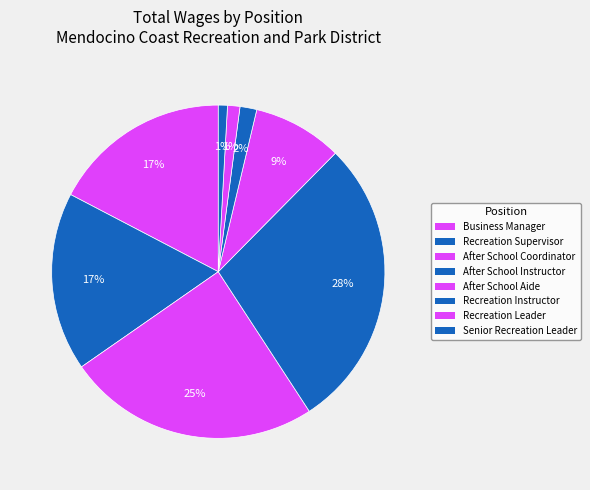

True or false: After School Instructor accounts for 20% of the total.

False